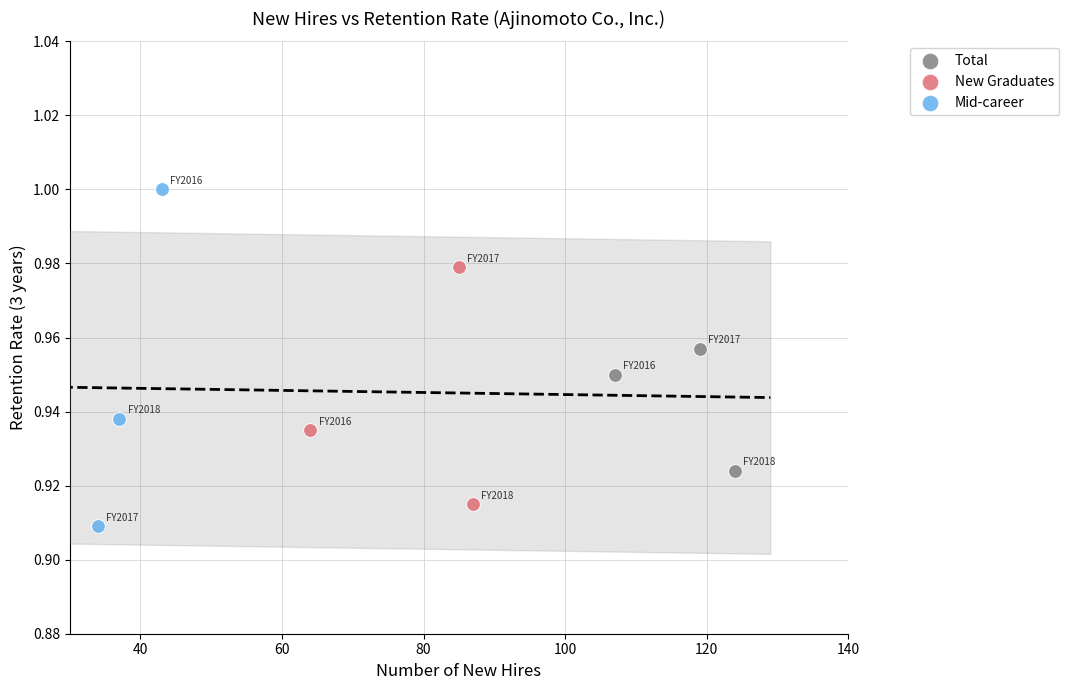

Which series has the largest Y range (max minus min)?

Mid-career